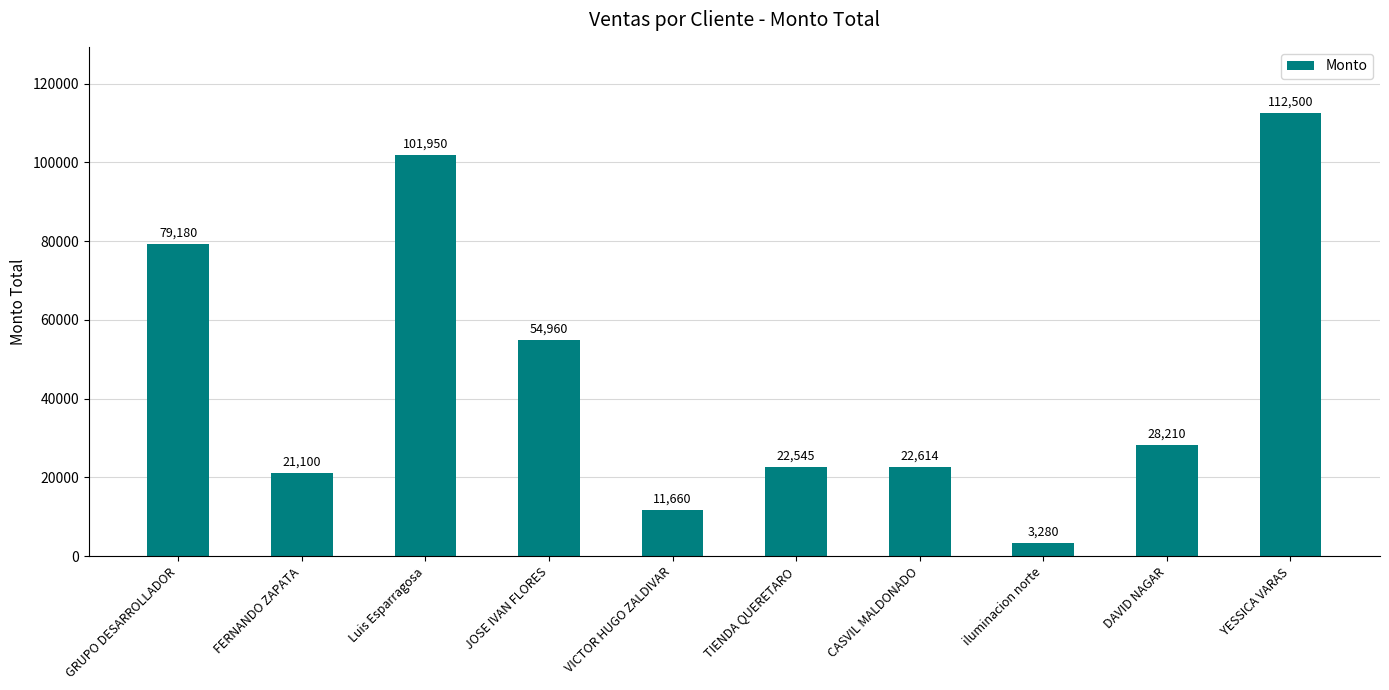

How many series are shown in this chart?

1